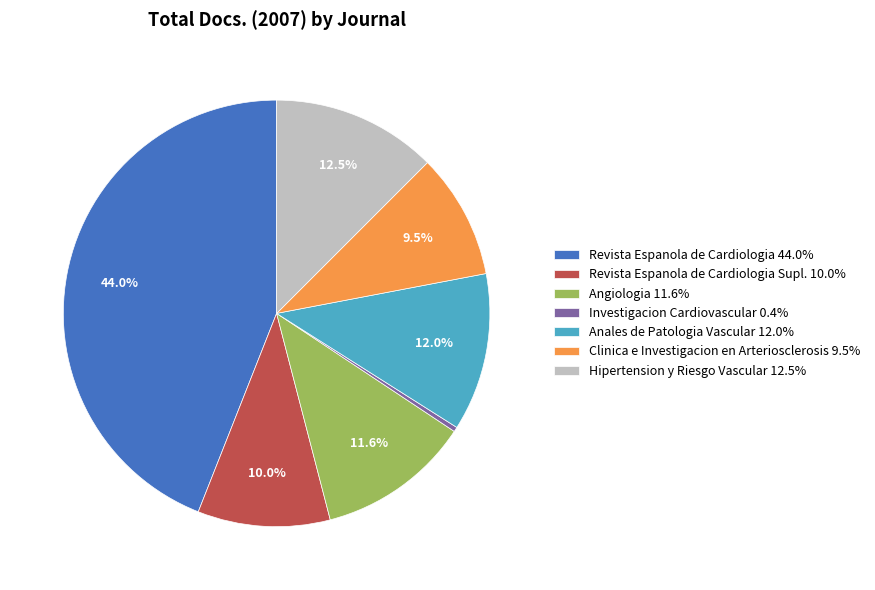

Between Anales de Patologia Vascular 12.0% and Revista Espanola de Cardiologia Supl. 10.0%, which is larger?

Anales de Patologia Vascular 12.0%